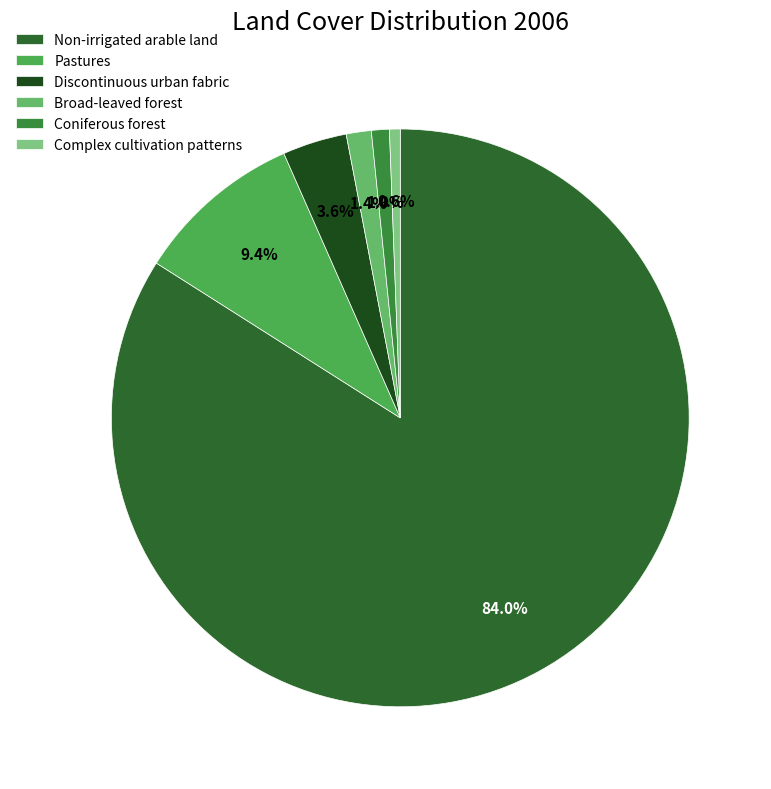

Does Non-irrigated arable land account for over 50% of the chart?

Yes